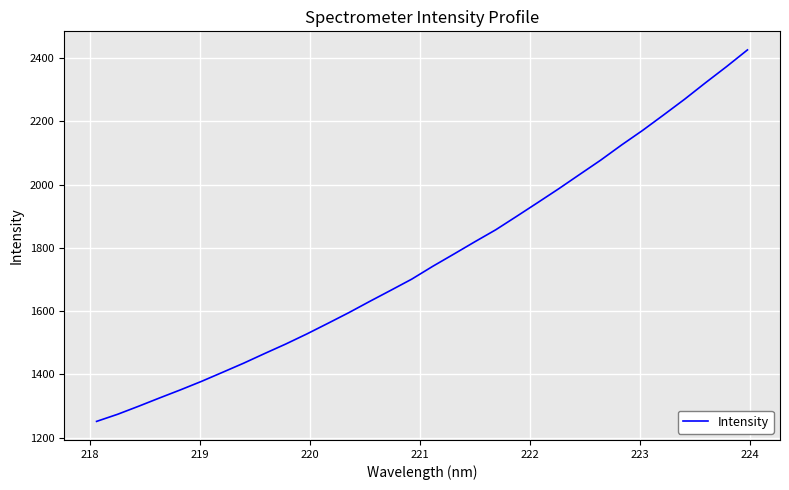

What is the difference between the maximum and minimum values?

1173.4